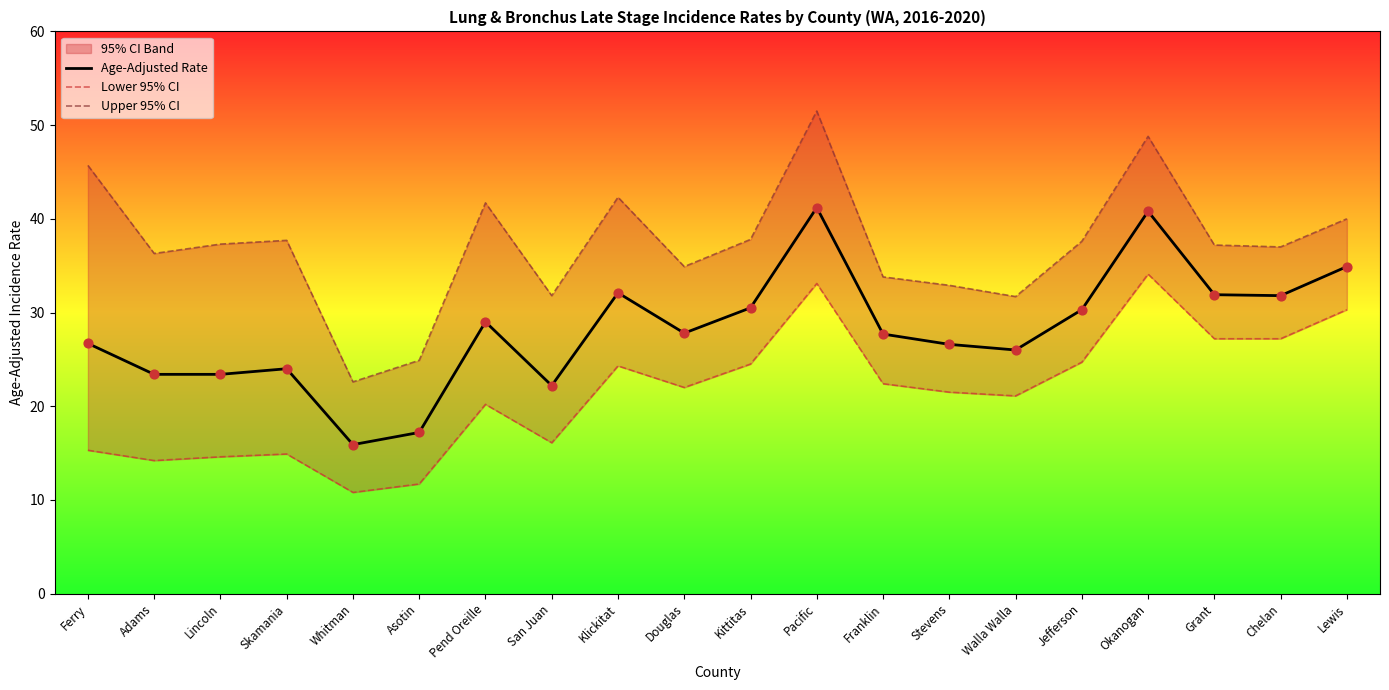

Which series has the widest spread of Y values?

Upper 95% CI